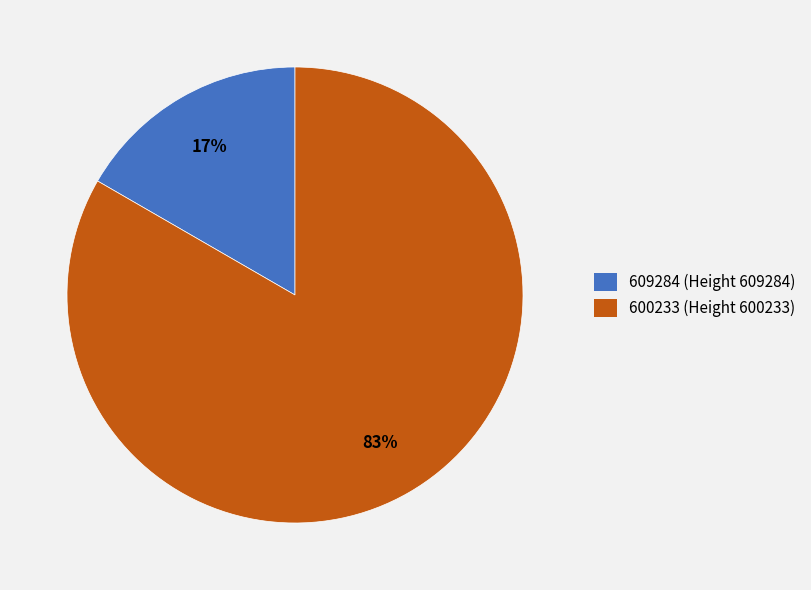

What is the largest slice in the pie chart?

600233